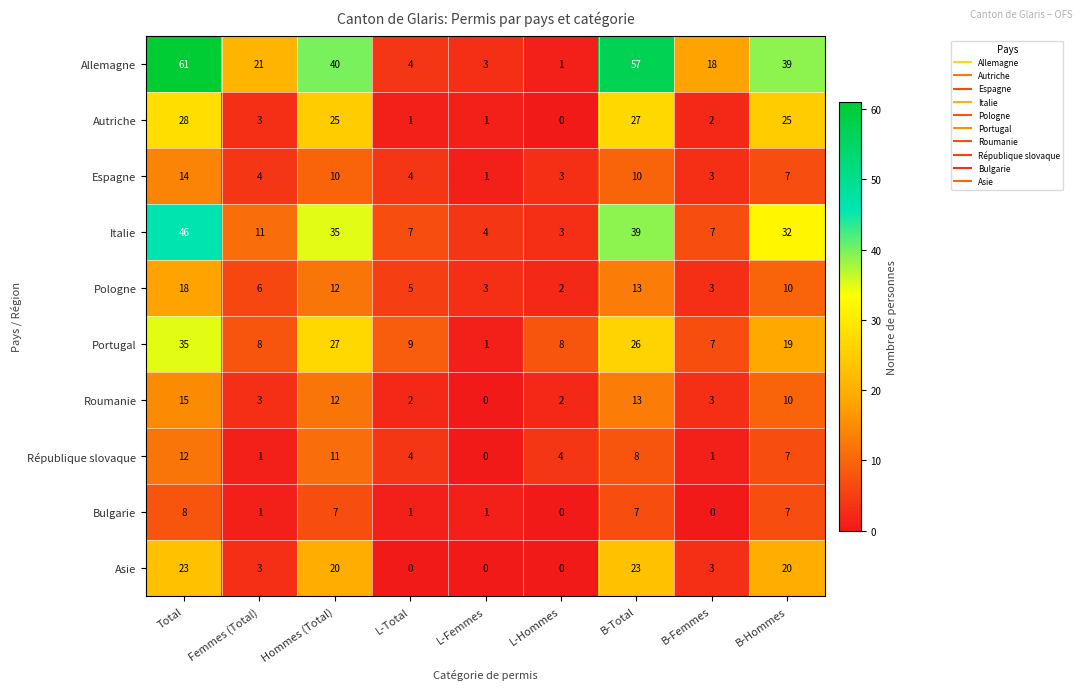

What is the sum of all Pologne values?

72